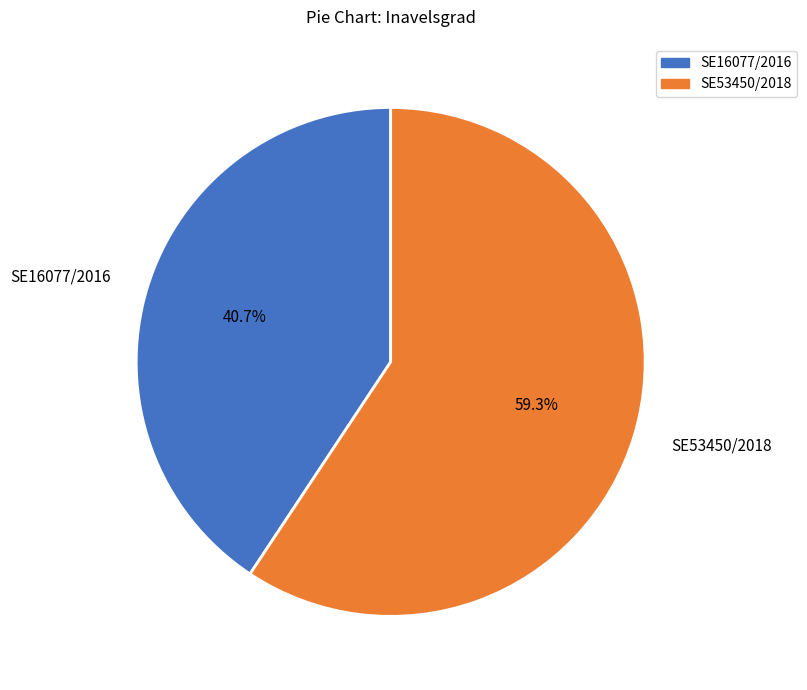

What portion of the pie excludes SE53450/2018?

40.7%